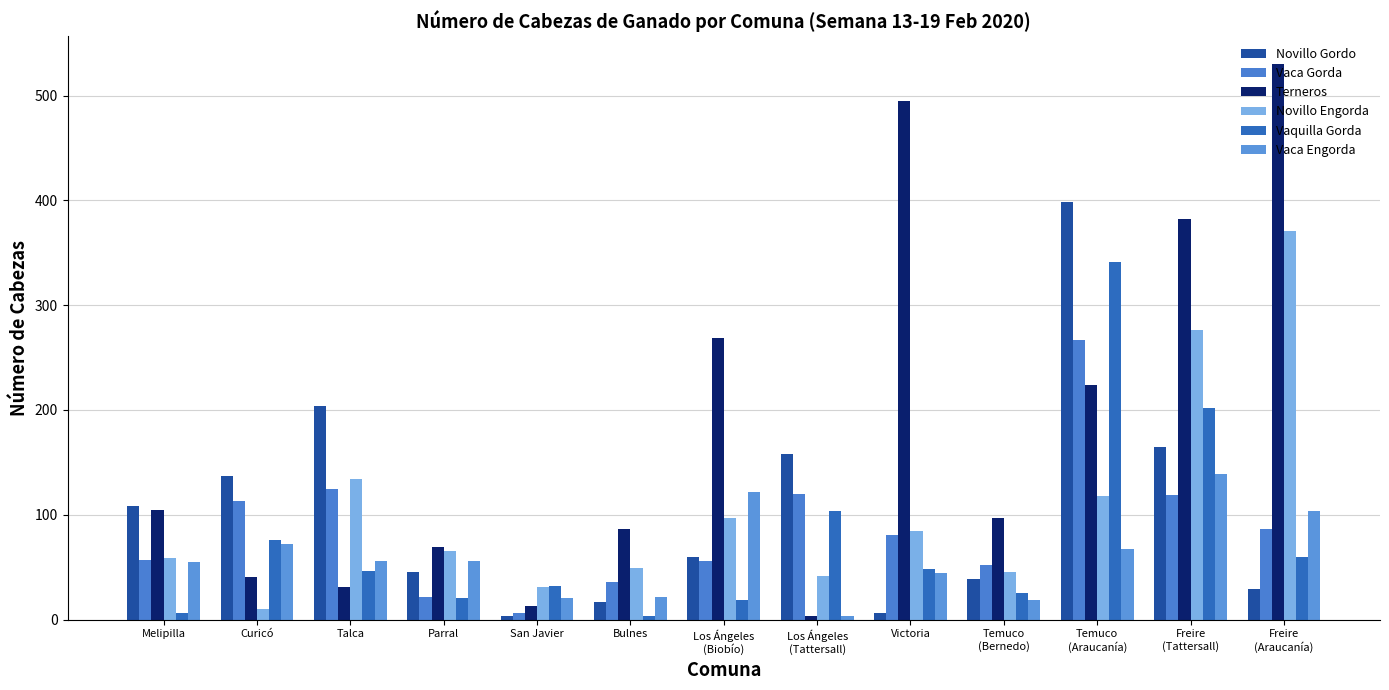

Which series has the largest range (max minus min)?

Terneros